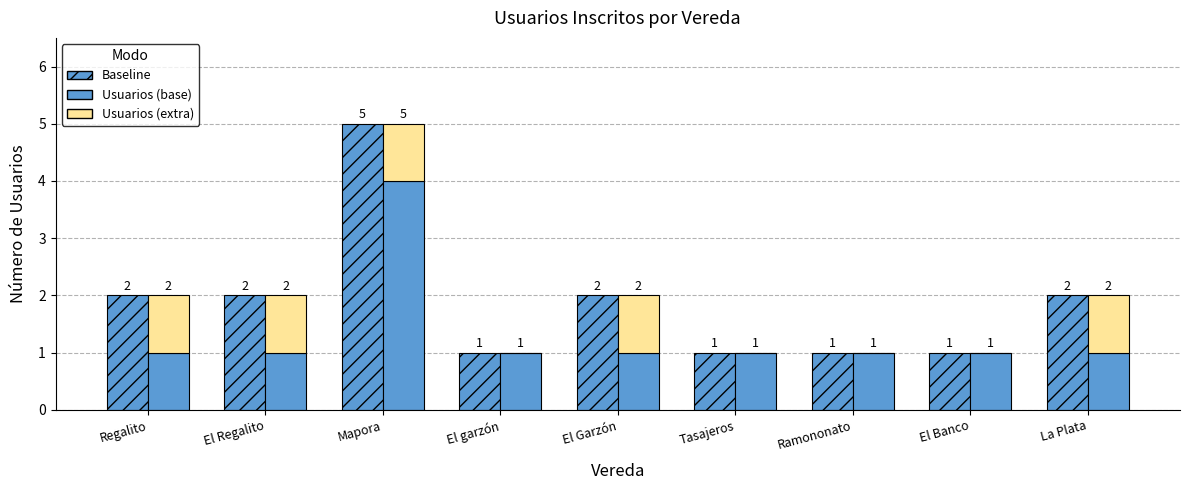

What is the difference between the maximum and second lowest values in the Conteo series?

4